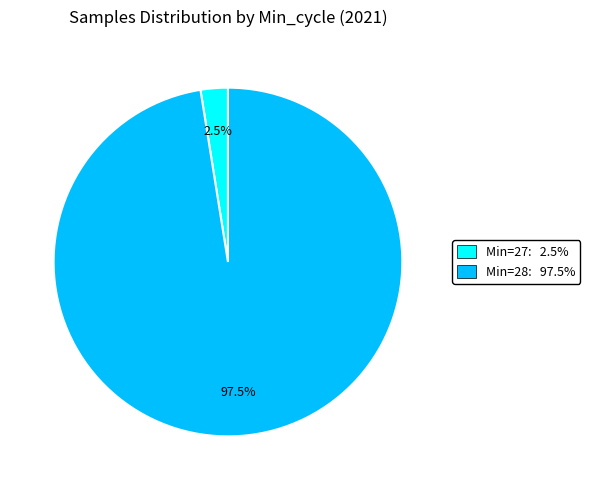

How many slices are in this pie chart?

2